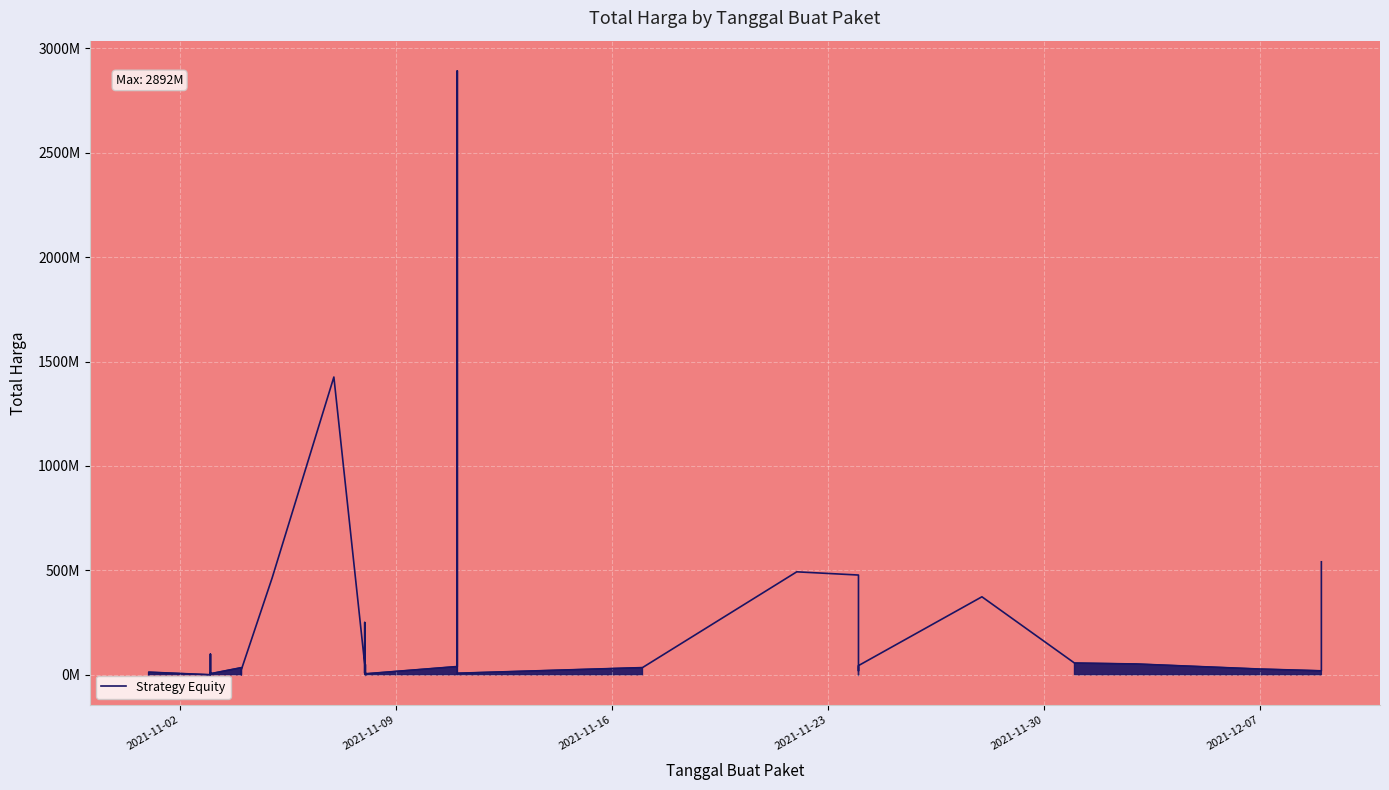

What is the greatest value displayed?

2892122000